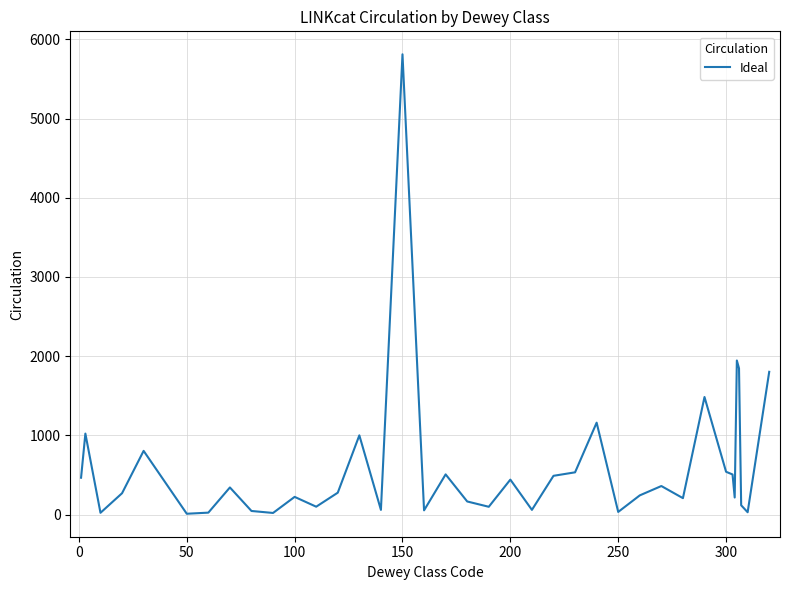

What is the smallest value displayed?

10